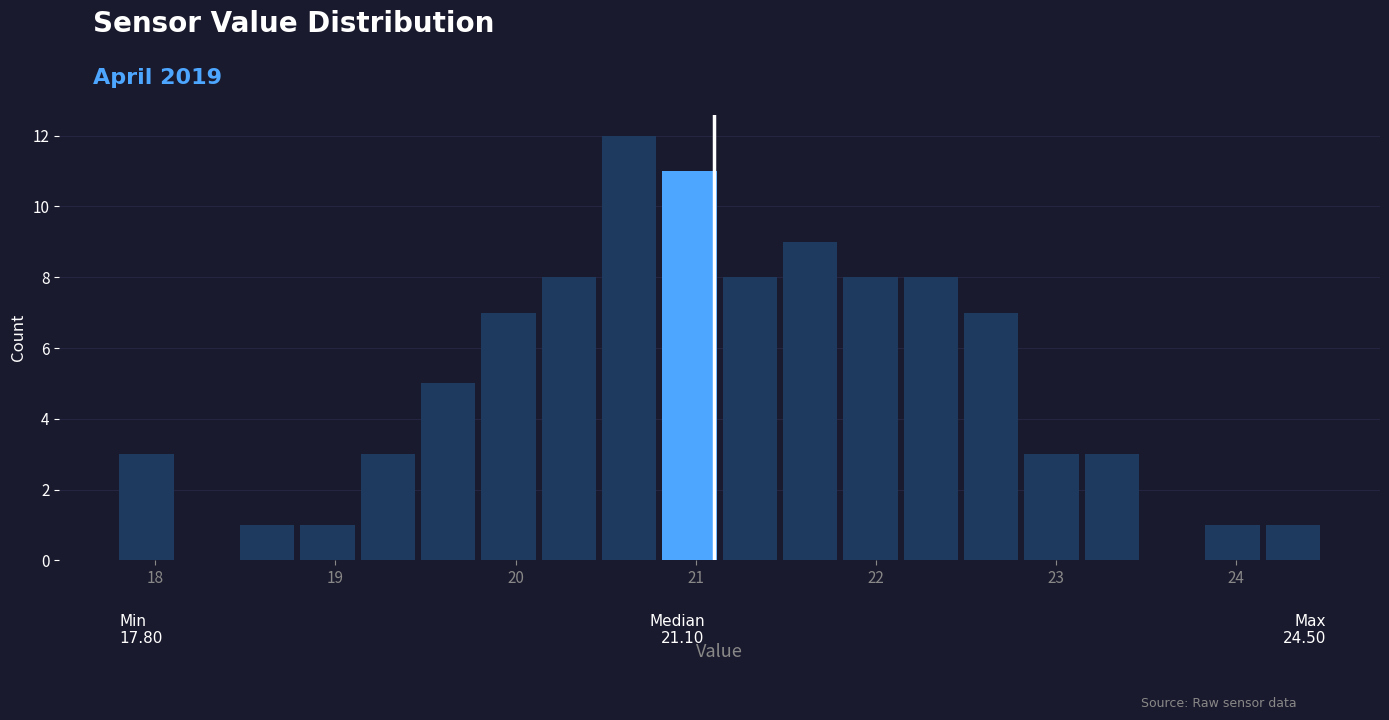

Around what value on the x-axis is the tallest bar? Give the approximate position of its centre, as read against the axis.

20.6